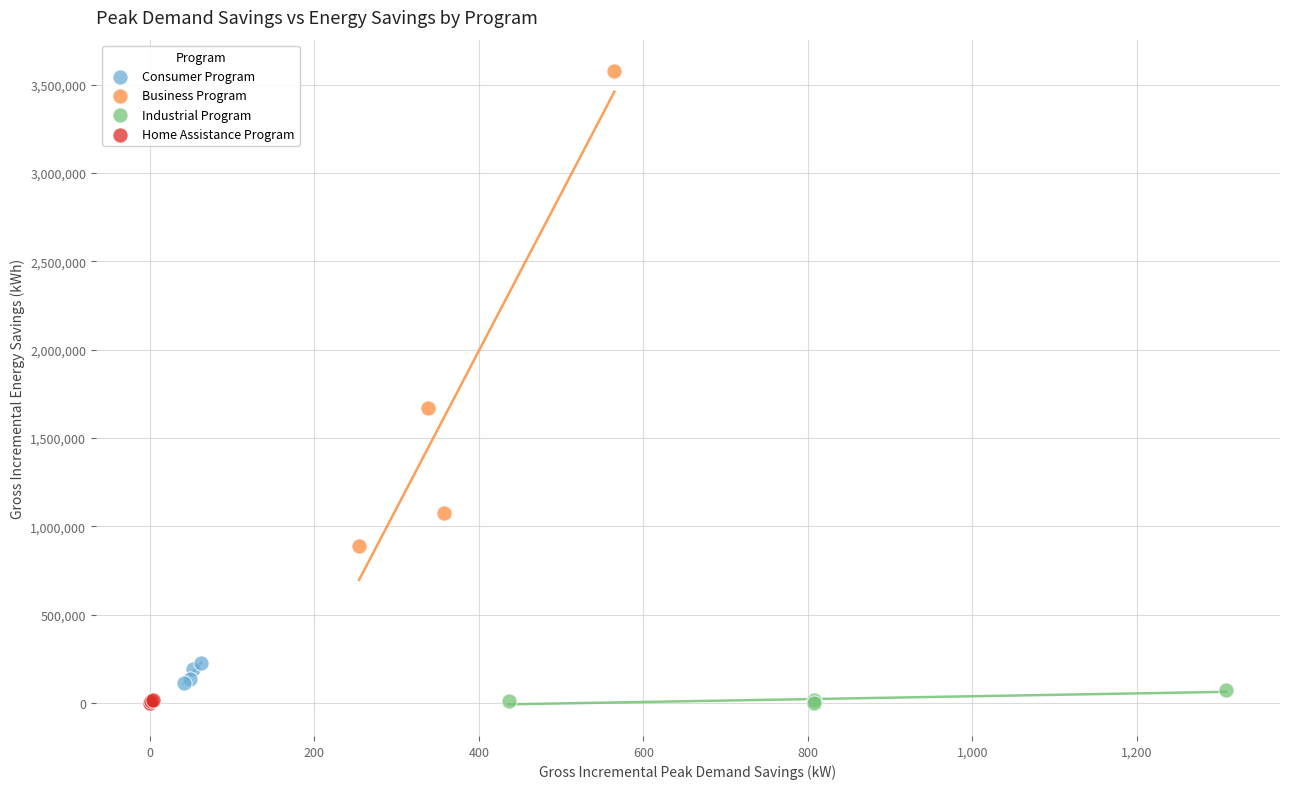

Which series has the widest spread of Y values?

Business Program